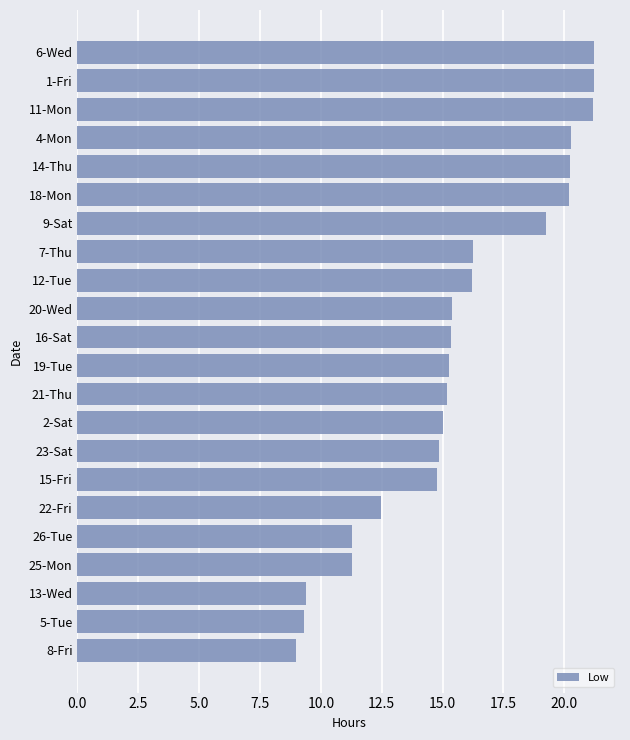

What is the minimum value shown in the chart?

9.0